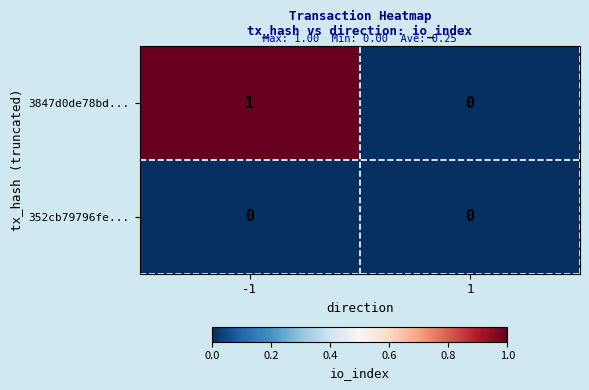

How many series are shown in this chart?

2